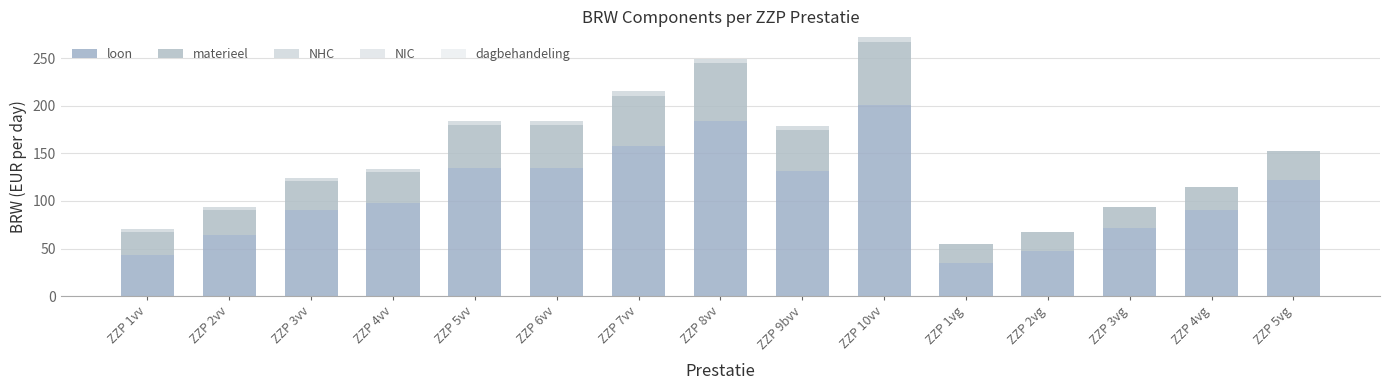

Is it true that NIC equals 0.0 at ZZP 5vg?

True